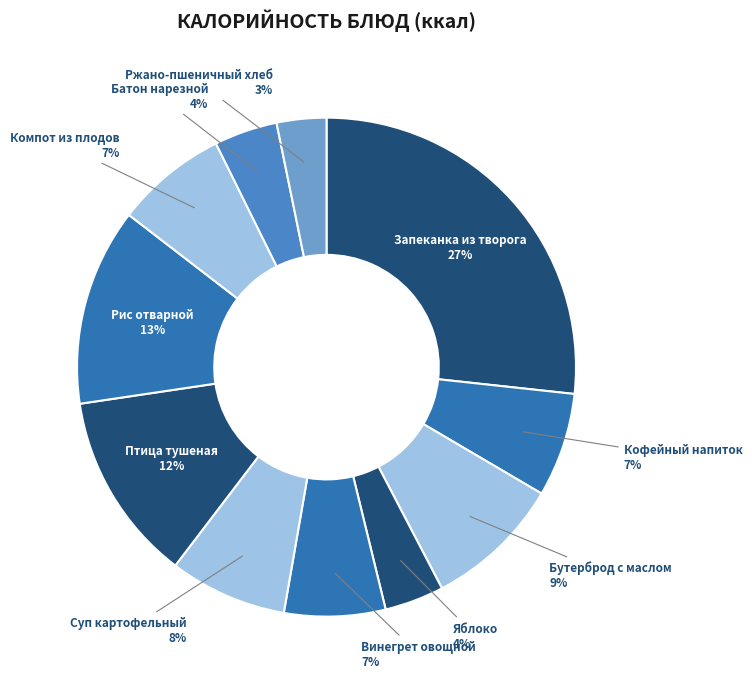

To the nearest percent, what is the average slice percentage?

9%